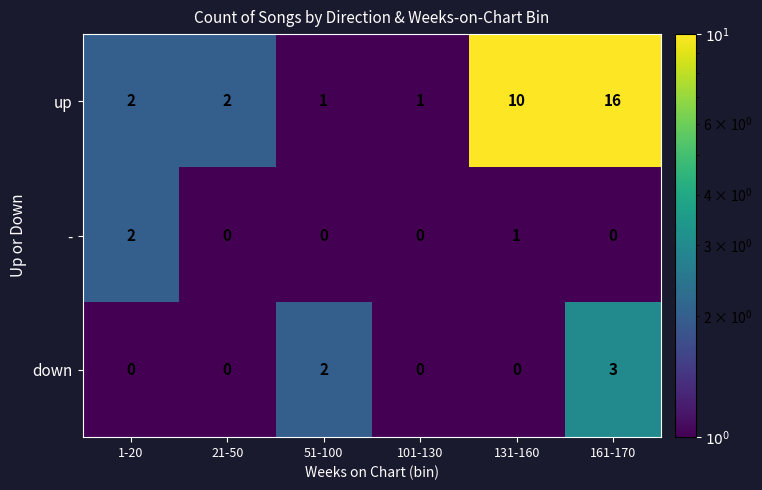

What is the spread (max minus min) of values at 51-100?

2